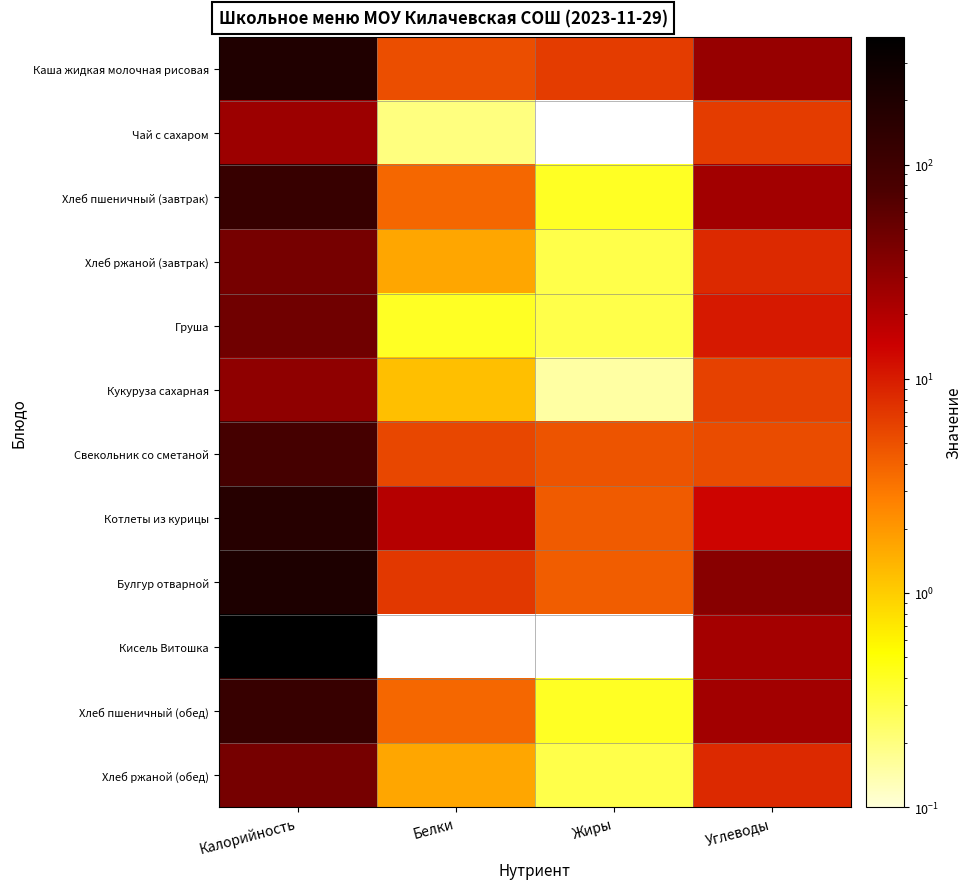

Reading right to left, transcribe all the data shown in this chart.

Каша жидкая молочная рисовая: Углеводы=28.4	Жиры=6.5	Белки=5.2	Калорийность=193.7
Чай с сахаром: Углеводы=6.5	Жиры=0.0	Белки=0.2	Калорийность=26.8
Хлеб пшеничный (завтрак): Углеводы=24.6	Жиры=0.4	Белки=3.8	Калорийность=117.5
Хлеб ржаной (завтрак): Углеводы=8.3	Жиры=0.3	Белки=1.6	Калорийность=43.5
Груша: Углеводы=10.3	Жиры=0.3	Белки=0.4	Калорийность=47.0
Кукуруза сахарная: Углеводы=6.2	Жиры=0.1	Белки=1.2	Калорийность=31.4
Свекольник со сметаной: Углеводы=5.3	Жиры=4.8	Белки=5.7	Калорийность=87.7
Котлеты из курицы: Углеводы=13.5	Жиры=4.4	Белки=19.2	Калорийность=169.5
Булгур отварной: Углеводы=34.6	Жиры=4.3	Белки=6.9	Калорийность=205.3
Кисель Витошка: Углеводы=24.0	Жиры=0.0	Белки=0.0	Калорийность=395.0
Хлеб пшеничный (обед): Углеводы=24.6	Жиры=0.4	Белки=3.8	Калорийность=117.5
Хлеб ржаной (обед): Углеводы=8.3	Жиры=0.3	Белки=1.6	Калорийность=43.5